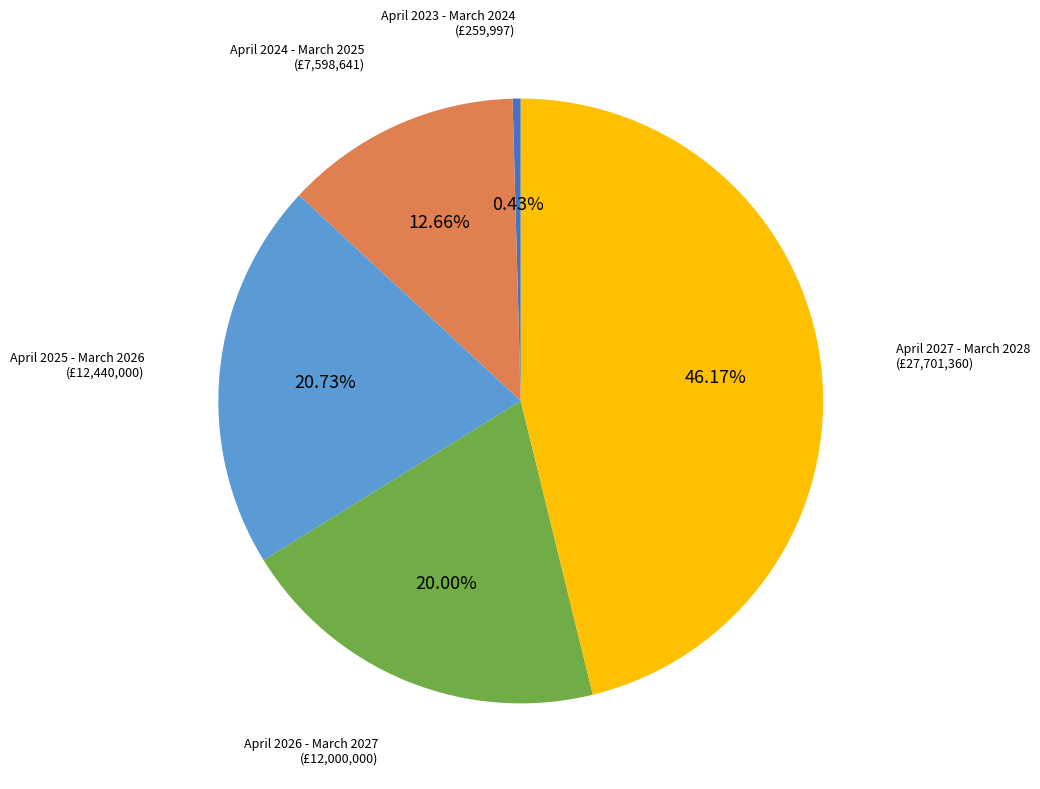

How many segments does this pie chart have?

5